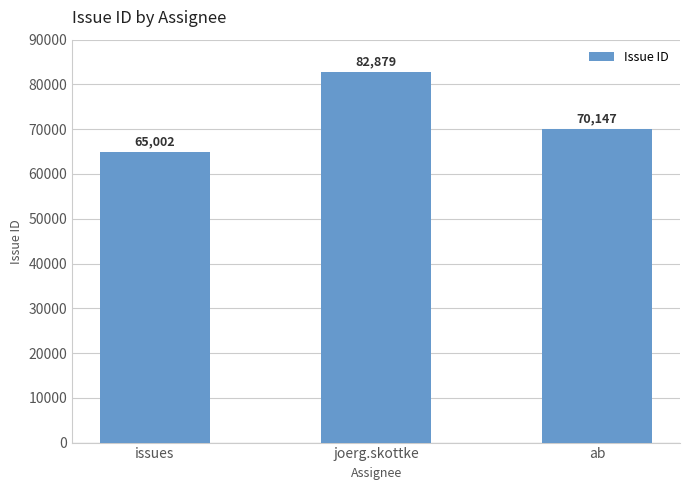

Reading right to left, what are all the values shown in this chart?

ab=70147	joerg.skottke=82879	issues=65002